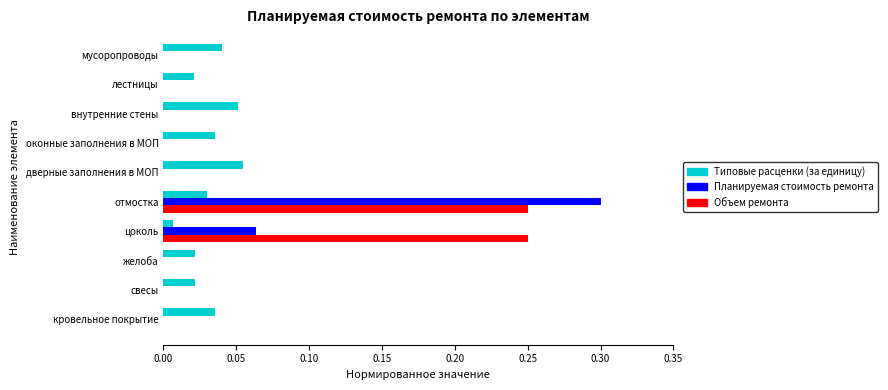

How many distinct data groups are displayed?

3